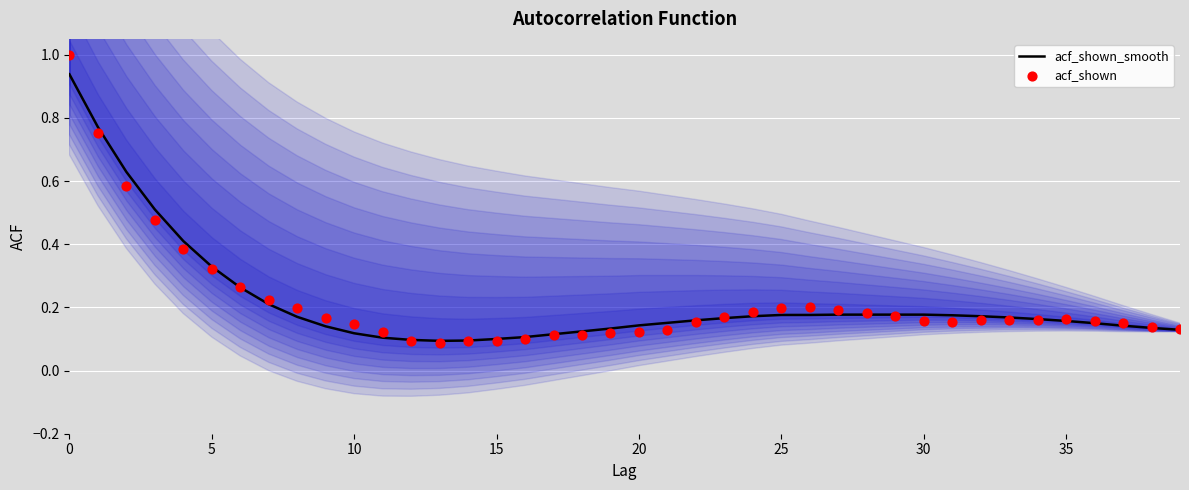

At how many categories does at least one series exceed 0?

40